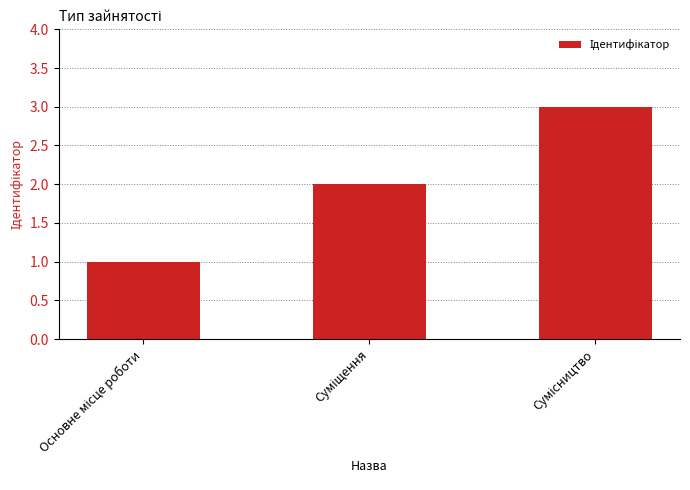

What is the maximum value shown in the chart?

3